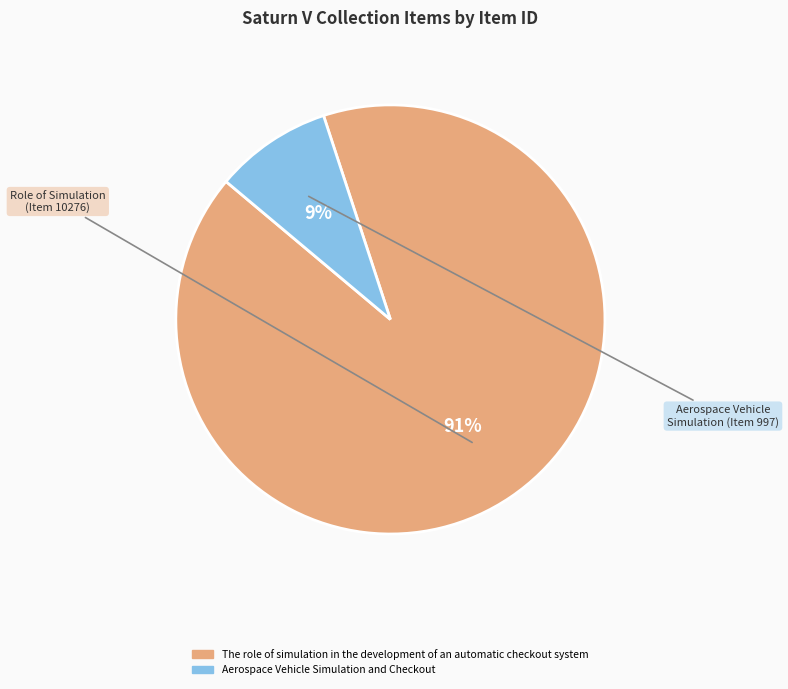

To the nearest percent, what is the difference between the largest and smallest slice percentages?

82%